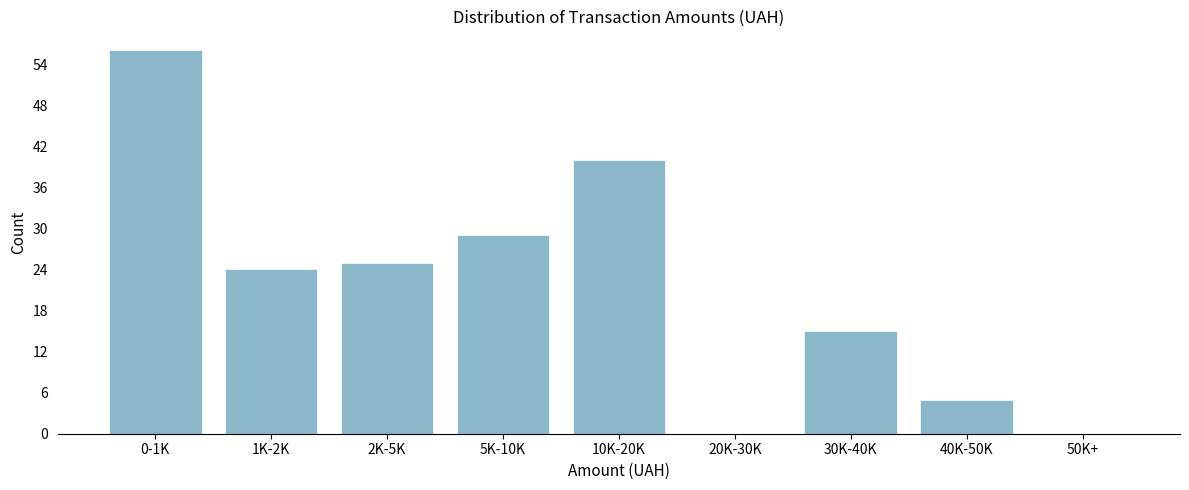

Reading right to left, transcribe all the data shown in this chart.

50K+=0	40K-50K=5	30K-40K=15	20K-30K=0	10K-20K=40	5K-10K=29	2K-5K=25	1K-2K=24	0-1K=56